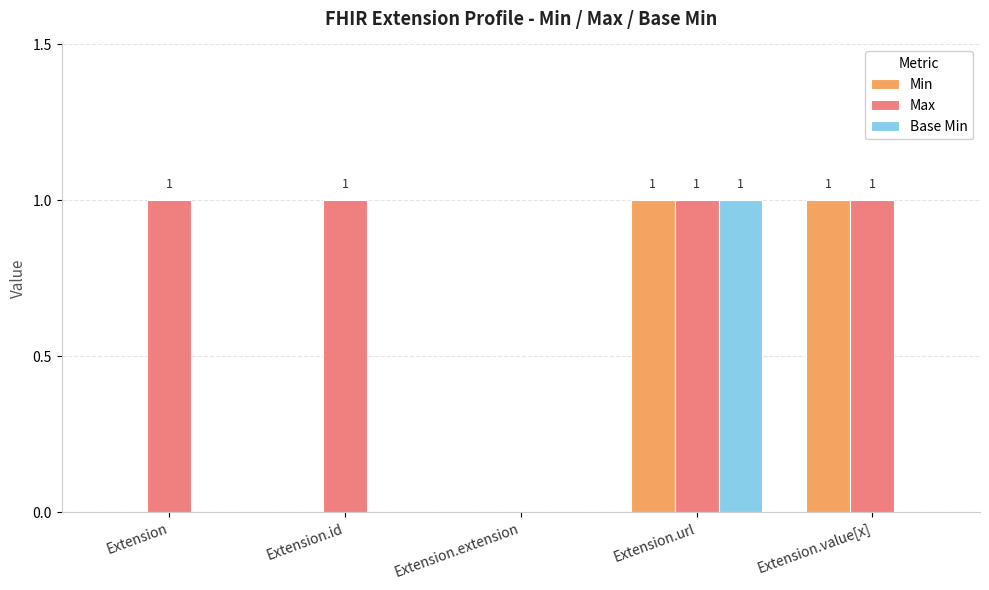

Count the number of categories in the chart.

5